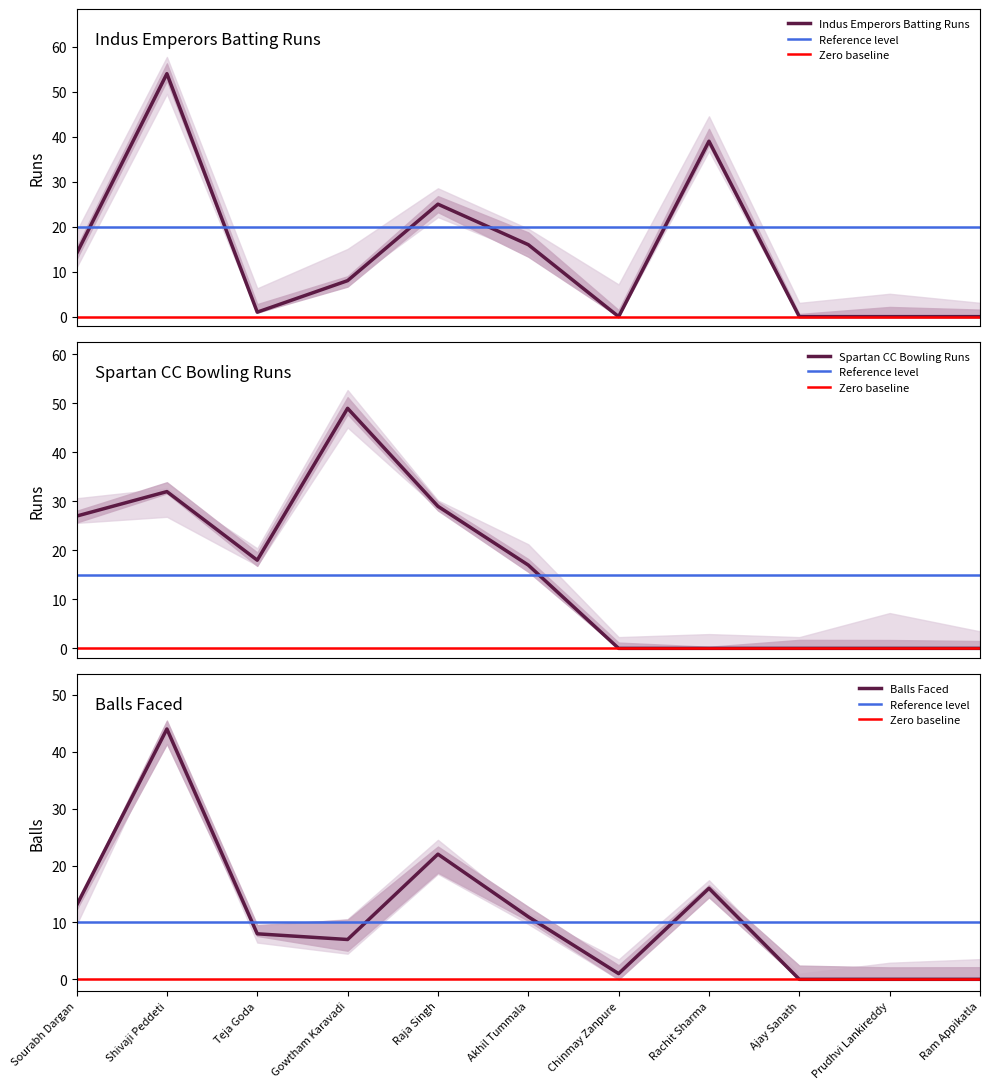

What value does the Indus Emperors Batting Runs series have at Rachit Sharma?

39